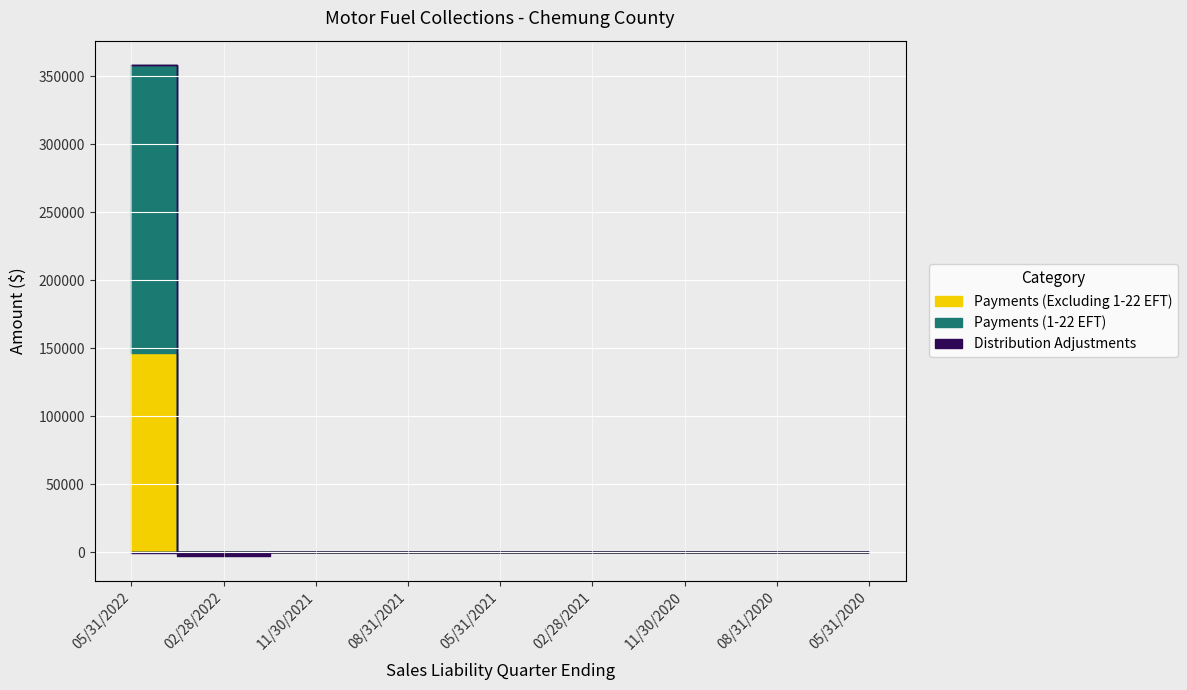

What is the difference between the Payments (Excluding 1-22 EFT) values at 11/30/2021 and 02/28/2021?

11.3